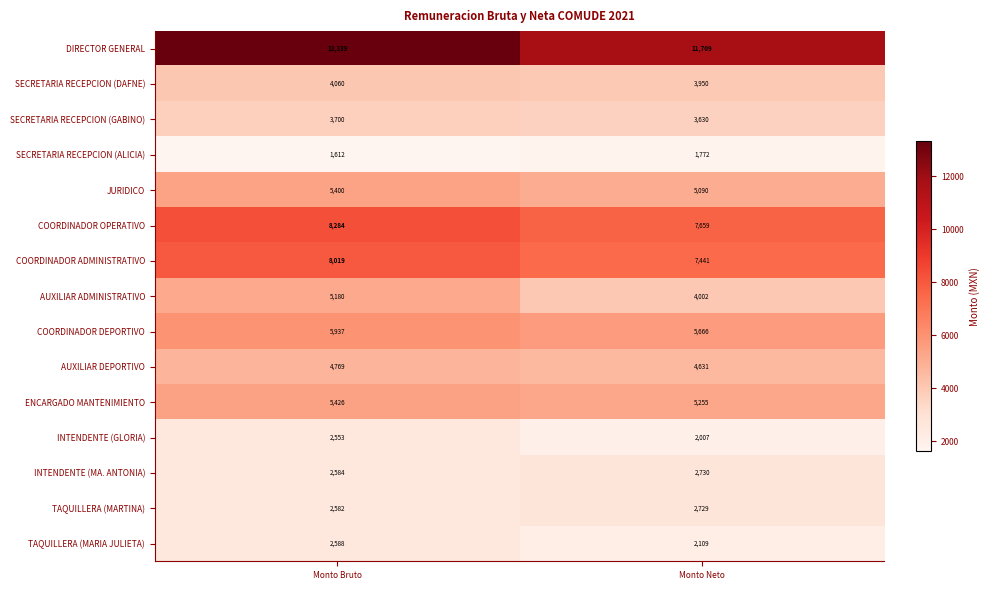

Reading right to left, list all the values displayed in this chart.

DIRECTOR GENERAL: 11709	13339
SECRETARIA RECEPCION (DAFNE): 3950	4060
SECRETARIA RECEPCION (GABINO): 3630	3700
SECRETARIA RECEPCION (ALICIA): 1772	1612
JURIDICO: 5090	5400
COORDINADOR OPERATIVO: 7659	8284
COORDINADOR ADMINISTRATIVO: 7441	8019
AUXILIAR ADMINISTRATIVO: 4002	5180
COORDINADOR DEPORTIVO: 5666	5937
AUXILIAR DEPORTIVO: 4631	4769
ENCARGADO MANTENIMIENTO: 5255	5426
INTENDENTE (GLORIA): 2007	2553
INTENDENTE (MA. ANTONIA): 2730	2584
TAQUILLERA (MARTINA): 2729	2582
TAQUILLERA (MARIA JULIETA): 2109	2588